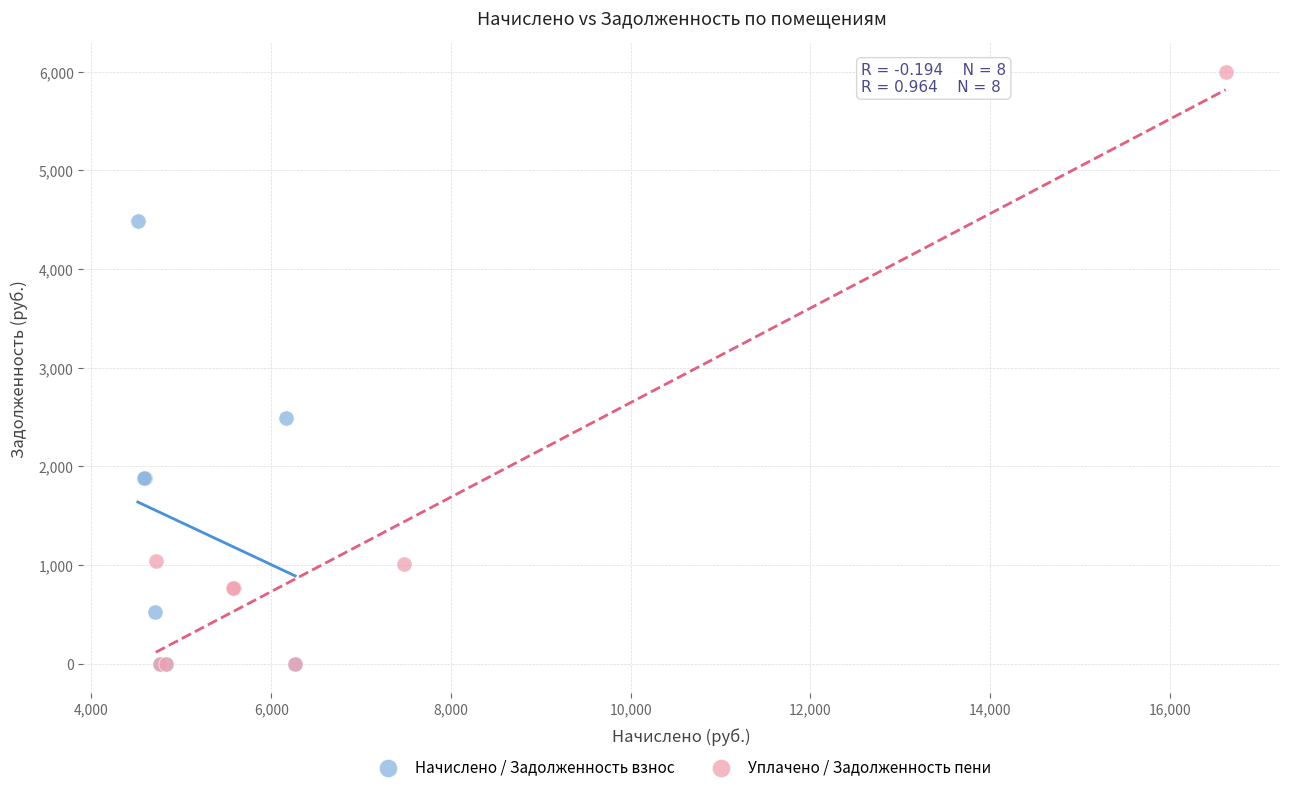

What are all the series names shown in the legend?

Начислено / Задолженность взнос, Уплачено / Задолженность пени